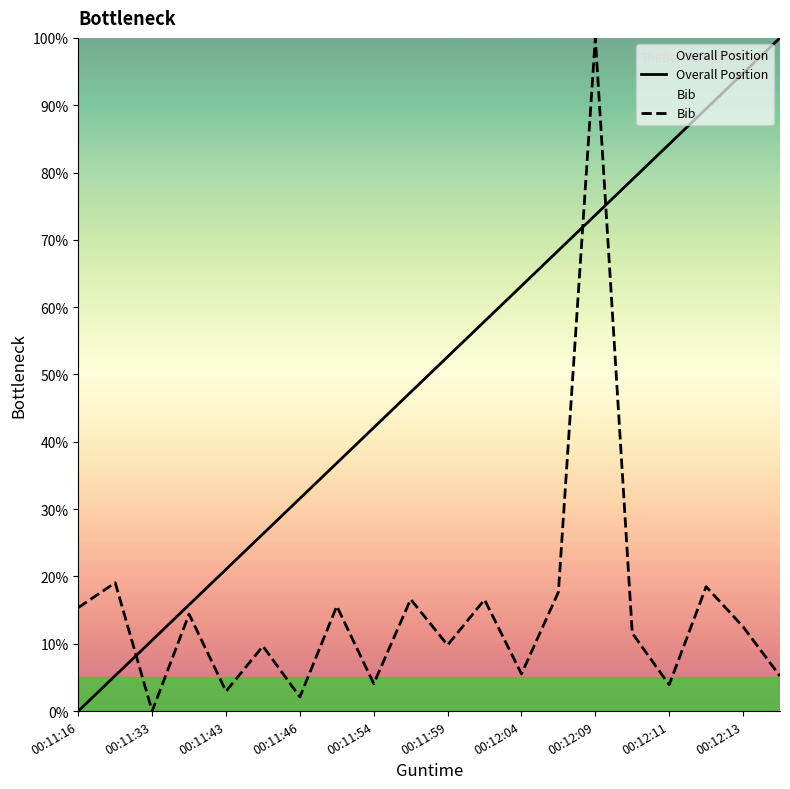

Is it true that Overall Position equals 100.0 at 19?

True